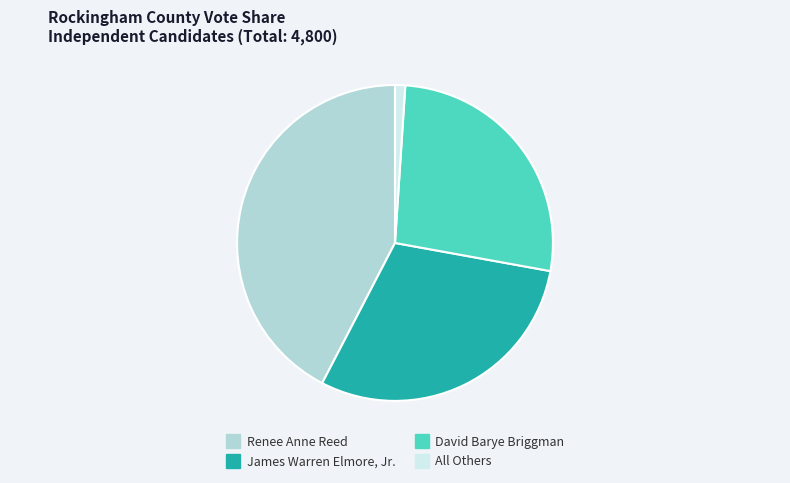

The David Barye Briggman slice represents 33% of the pie. True or false?

False